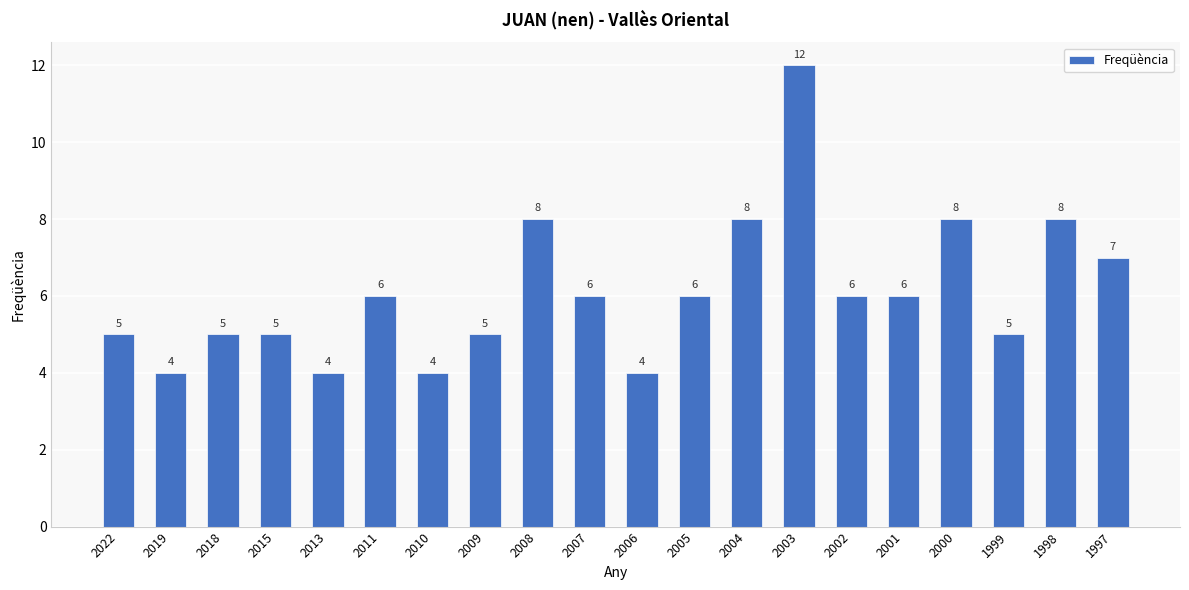

Which label corresponds to the largest value in the chart?

2003